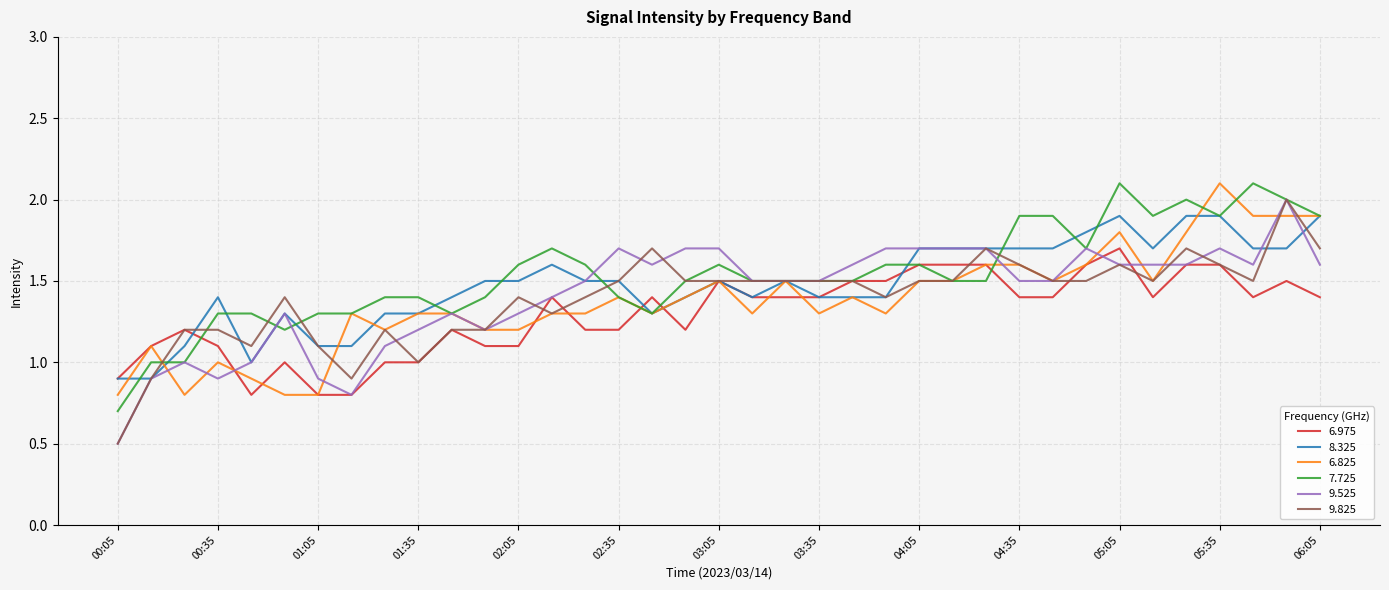

What is the minimum value for 6.825?

0.8